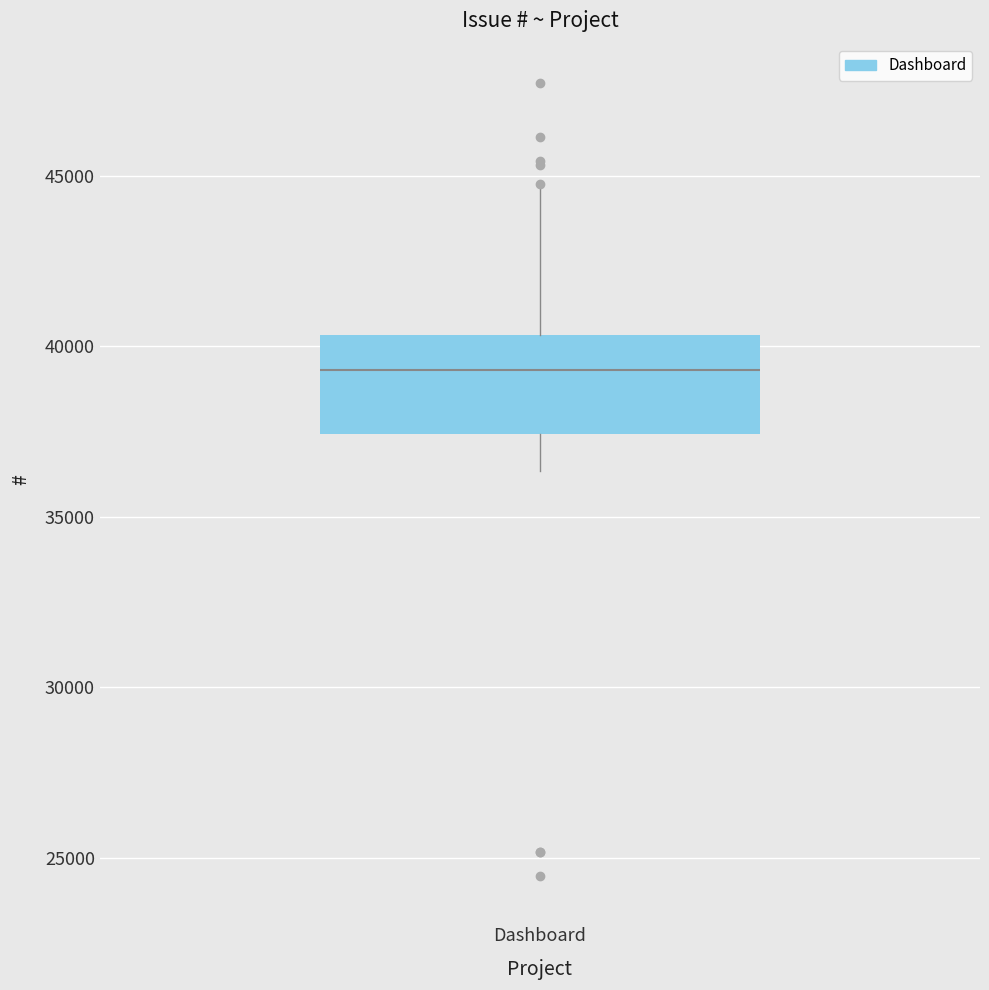

Transcribe this box plot: give where the median line is, the range the box spans, and where the two whiskers end, as read against the y-axis. The values are not printed on the chart, so give them approximately, as read against the axis.

median 39500, box 37500 to 40500, whiskers 36500 to 44500